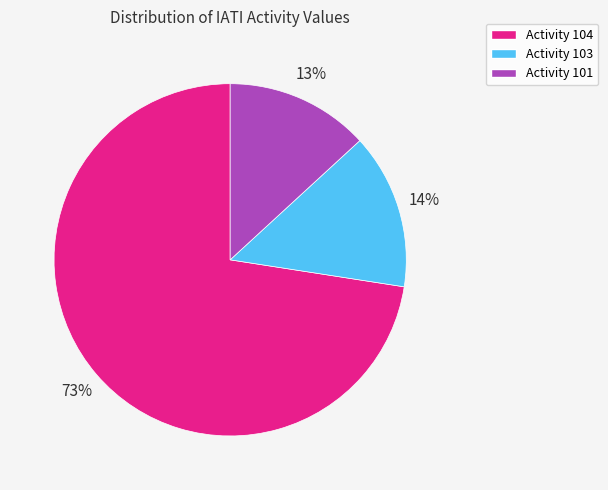

How many segments does this pie chart have?

3